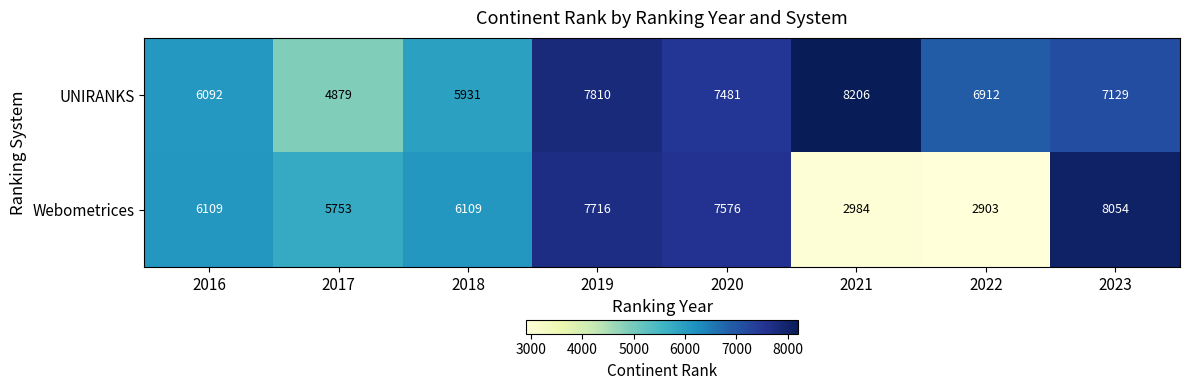

How many categories are shown in the chart?

8